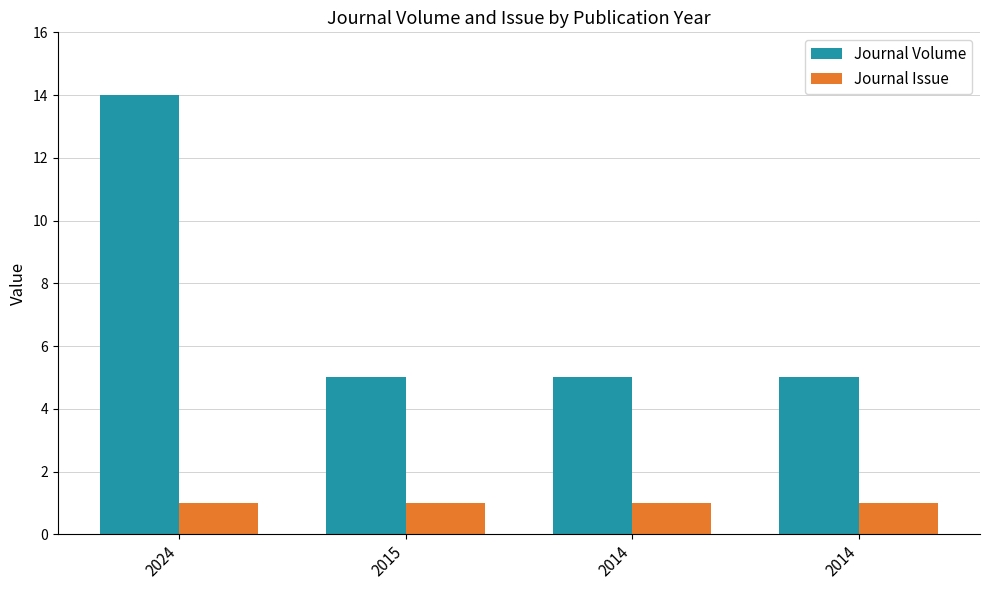

At which category is the sum across all series the highest?

2024